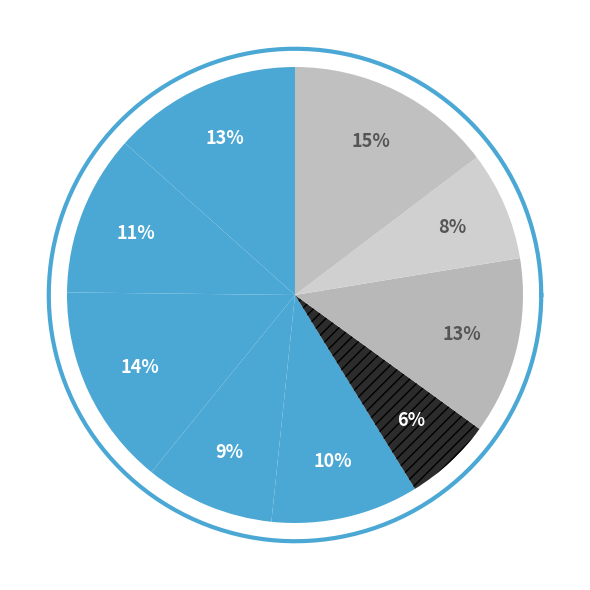

What is the smallest slice in the pie chart?

Consolidated Water